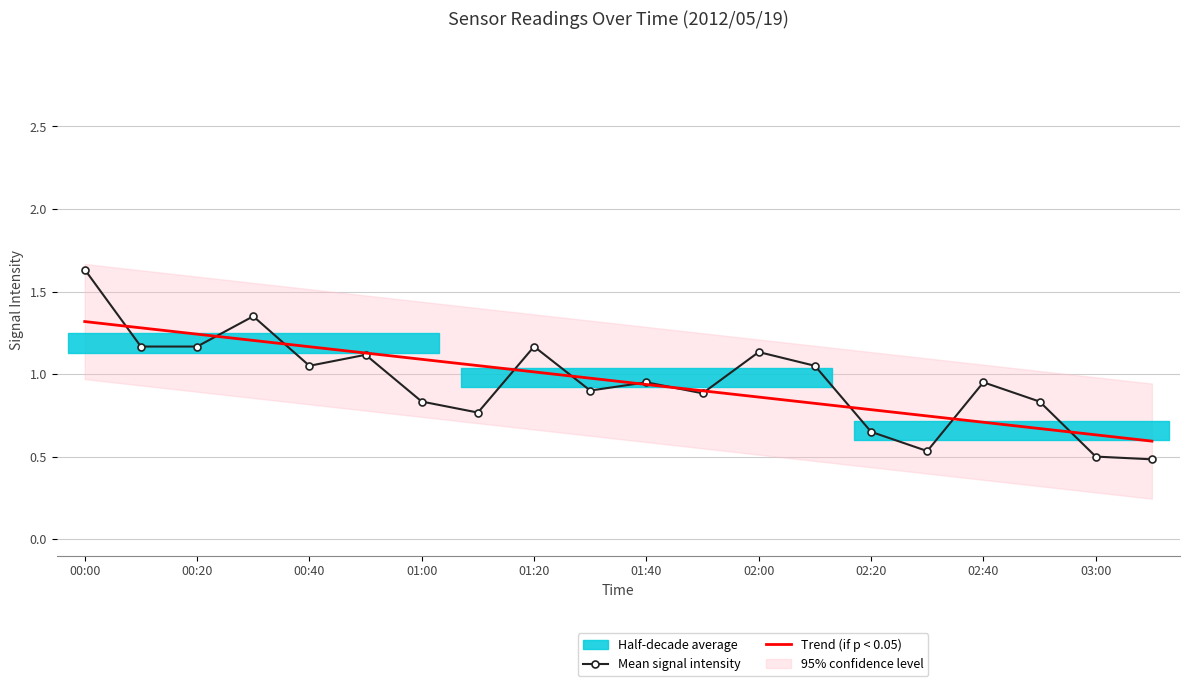

What is the minimum value for Mean signal intensity?

0.5